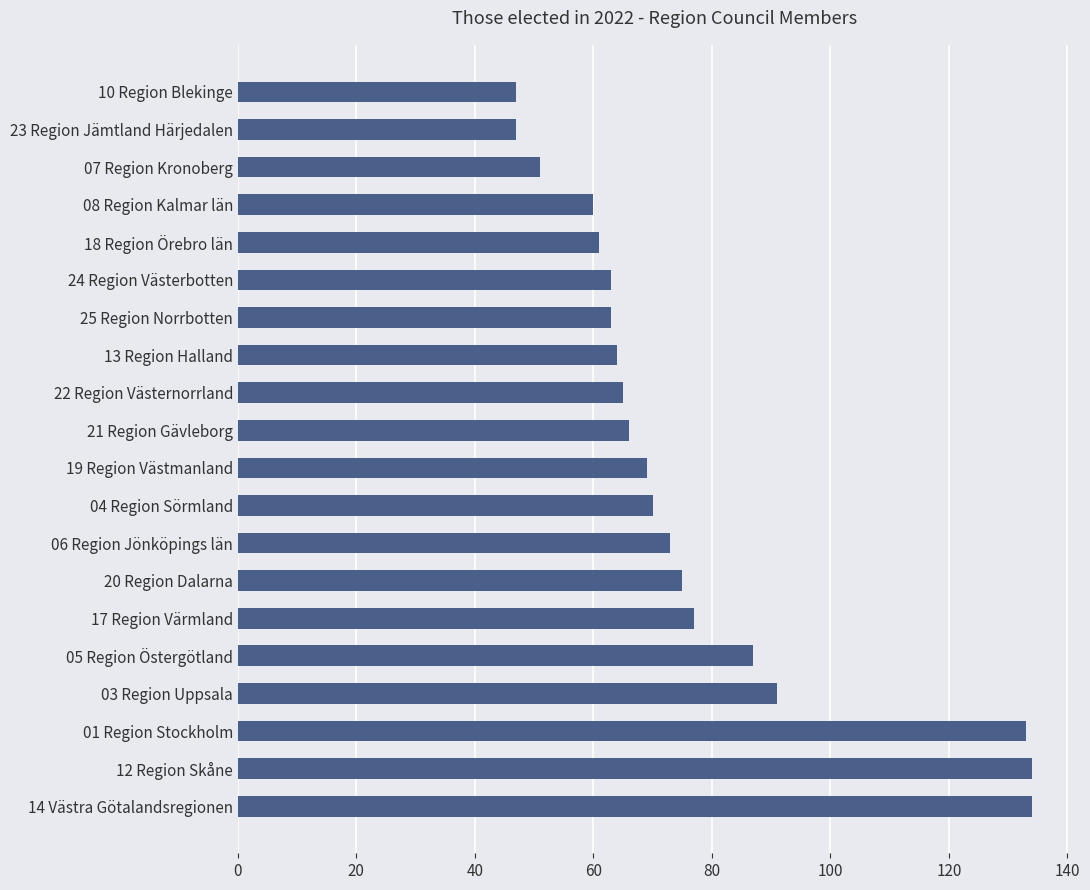

What is the difference between the second highest and minimum values?

87